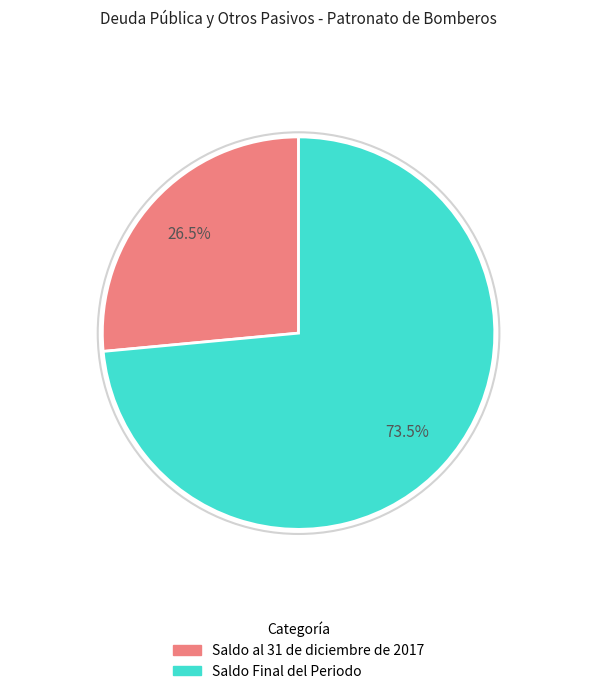

What percentage do Saldo al 31 de diciembre de 2017 and Saldo Final del Periodo together represent?

100.0%